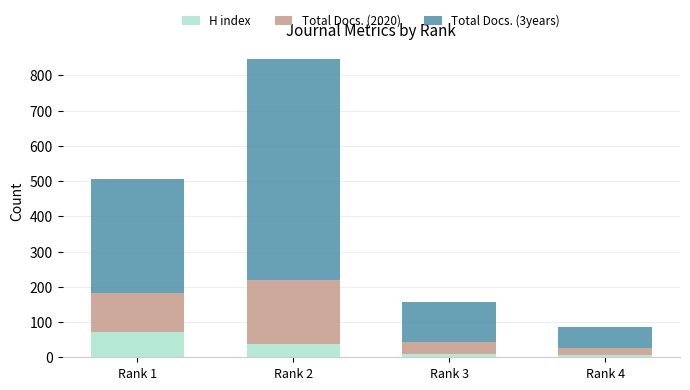

What is the sum of all H index values?

126